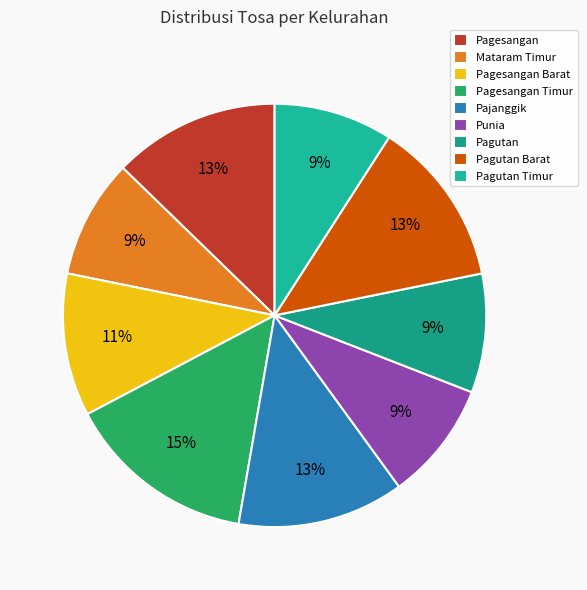

To the nearest percent, what portion does Pagutan Barat represent?

13%